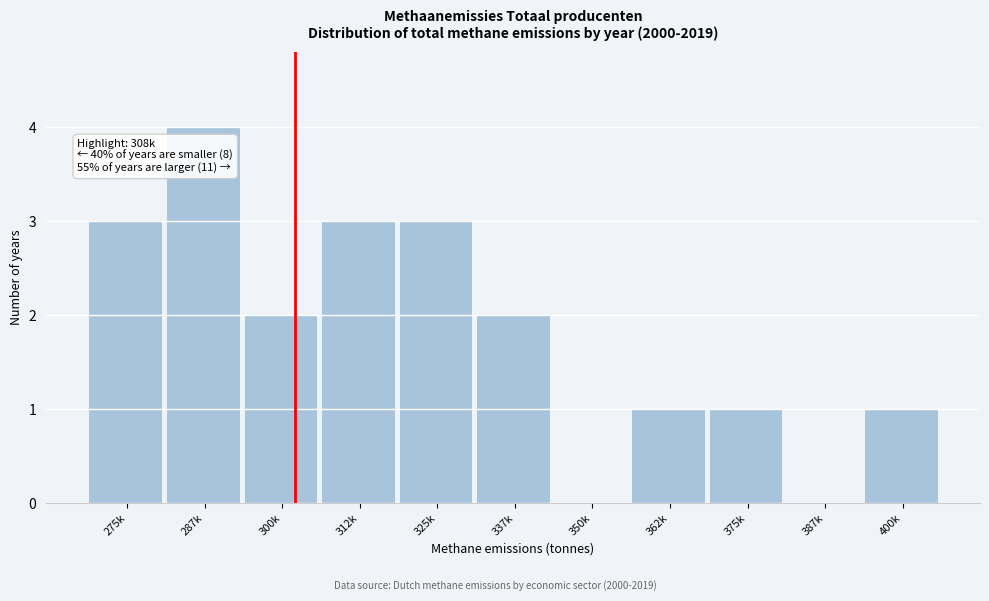

Reading left to right, transcribe all the data shown in this chart.

275k=3	287k=4	300k=2	312k=3	325k=3	337k=2	350k=0	362k=1	375k=1	387k=0	400k=1